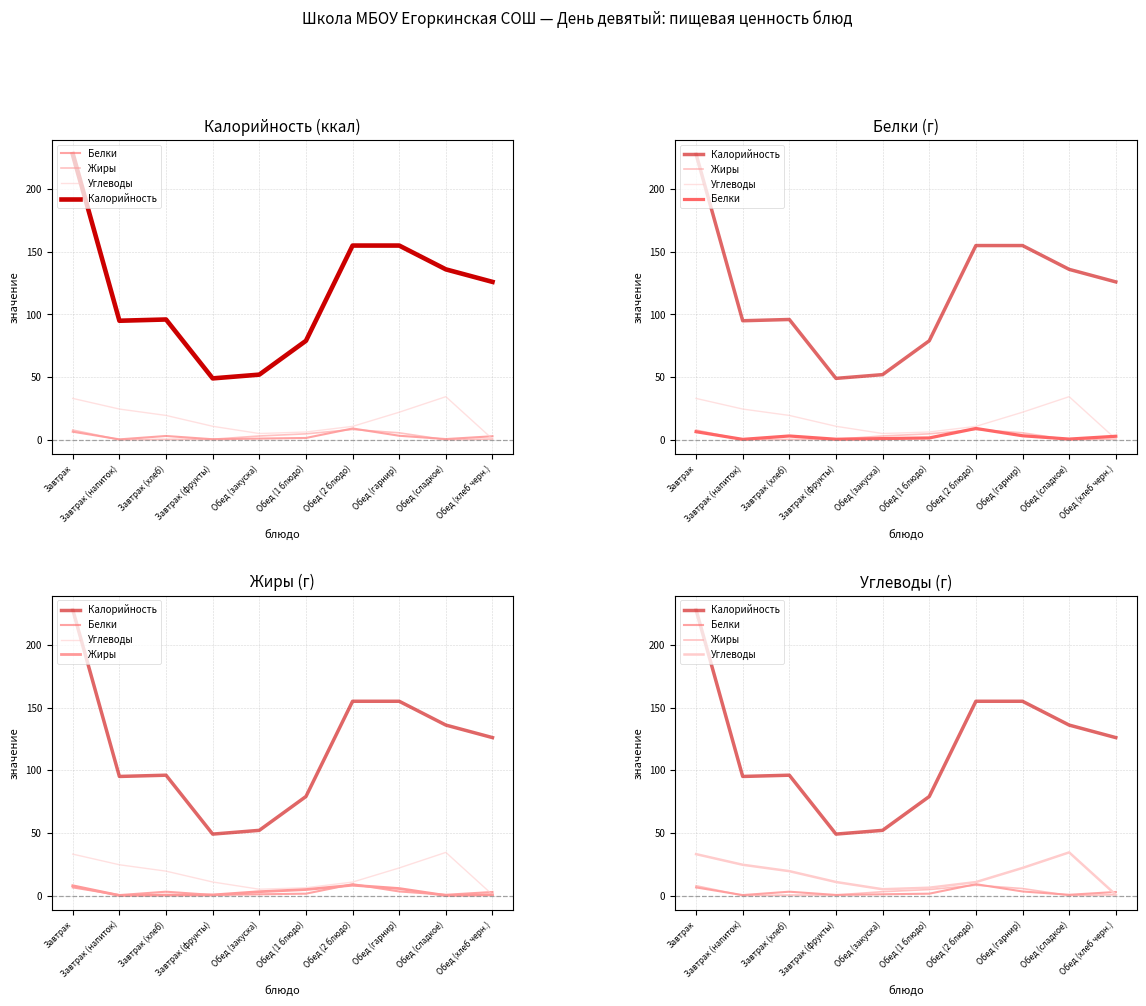

True or false: Белки and Углеводы intersect in this chart.

True